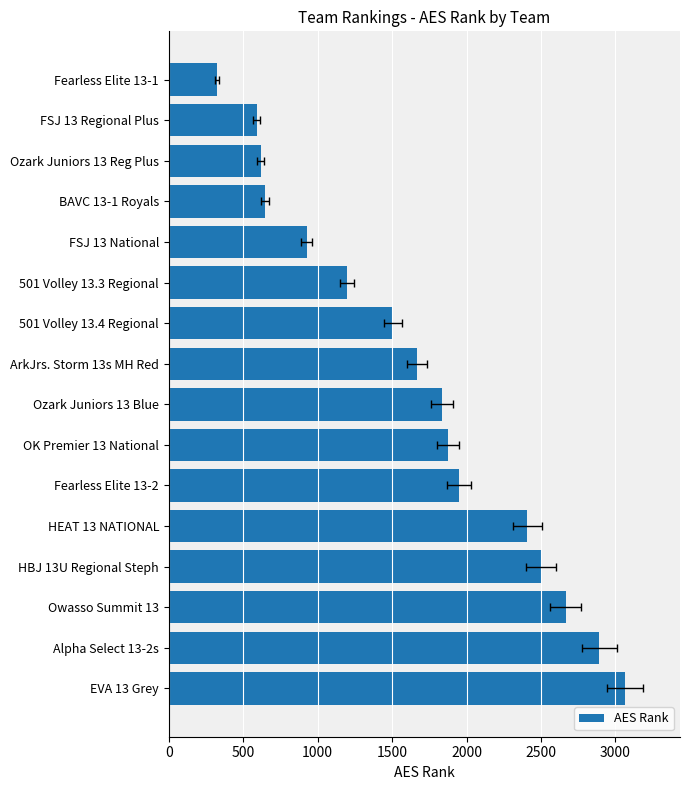

What is the change in value from Ozark Juniors 13 Blue to EVA 13 Grey?

+1228